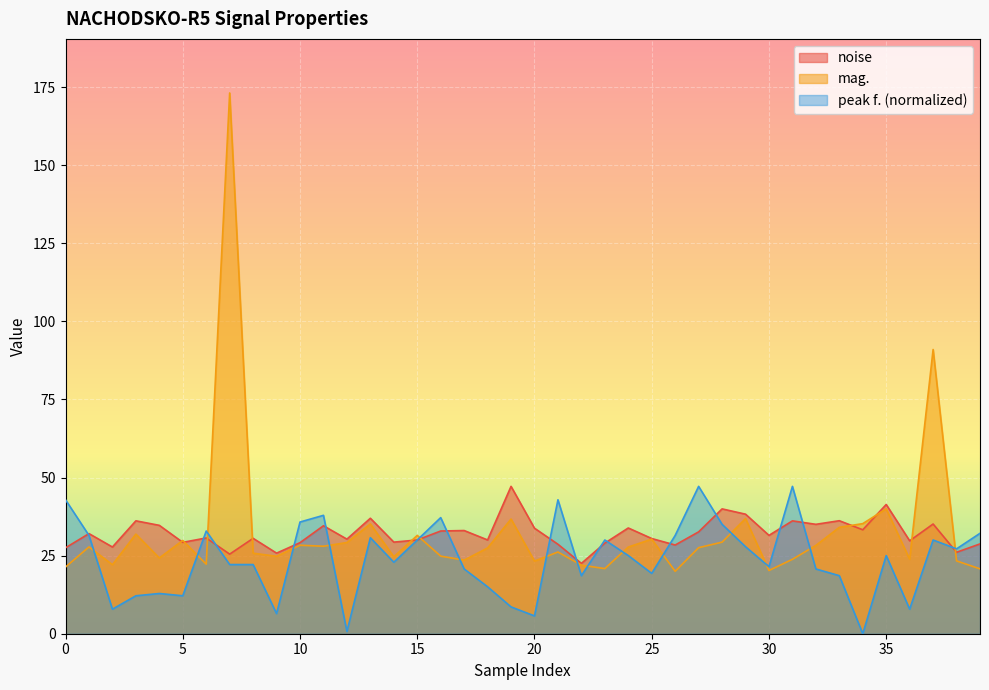

True or false: peak f. and mag. cross at least once.

True